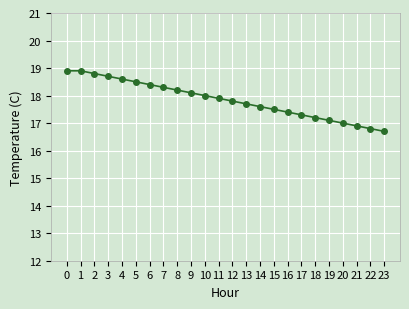

What is the difference between the maximum and second lowest values?

2.1